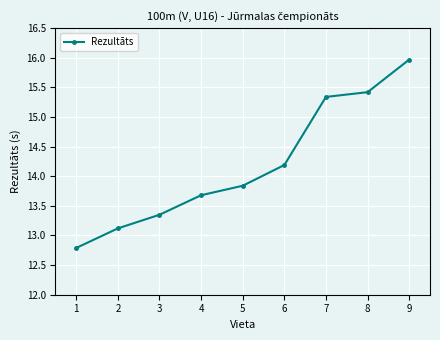

What is the smallest value displayed?

12.8